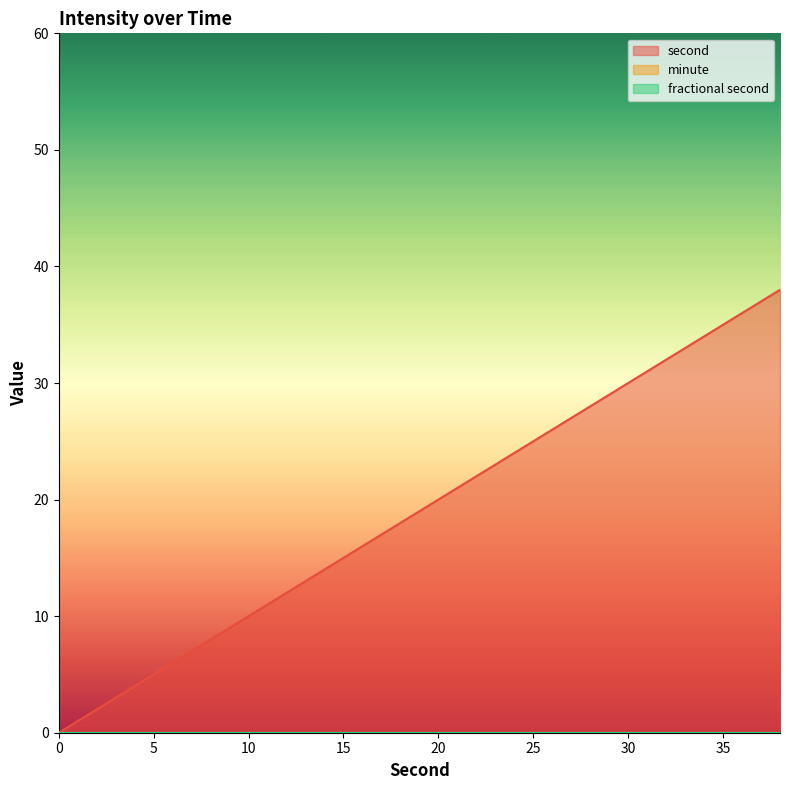

What is the approximate value of second at 10?

10